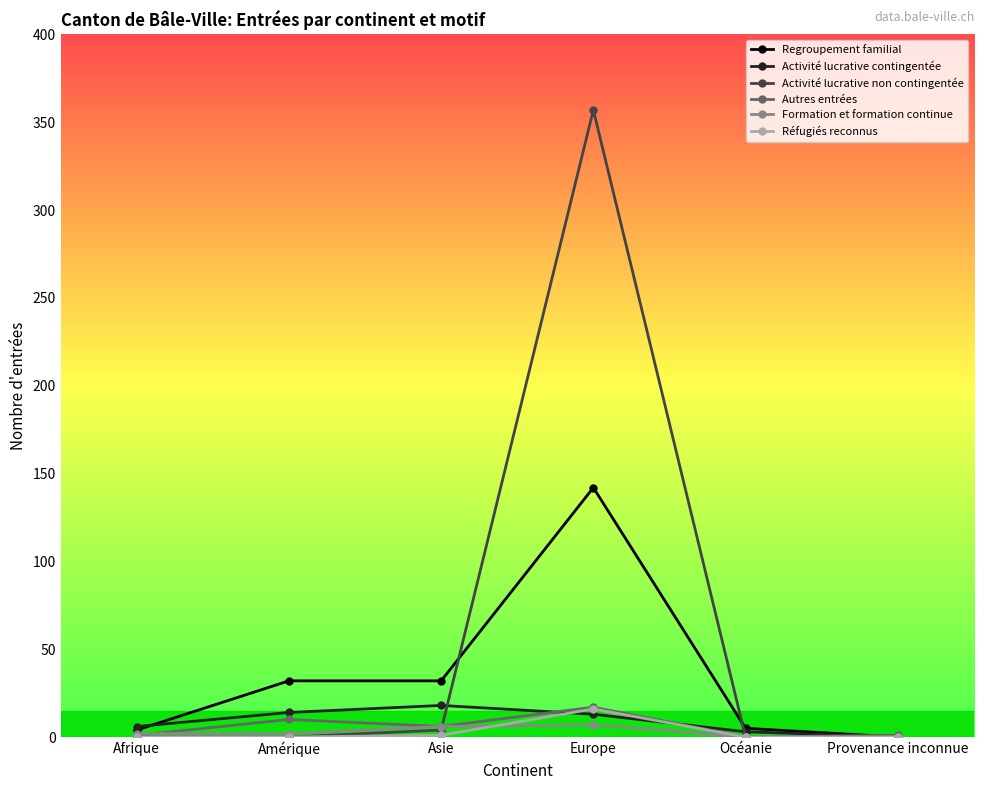

What is the label of the 3rd point from the right?

Europe